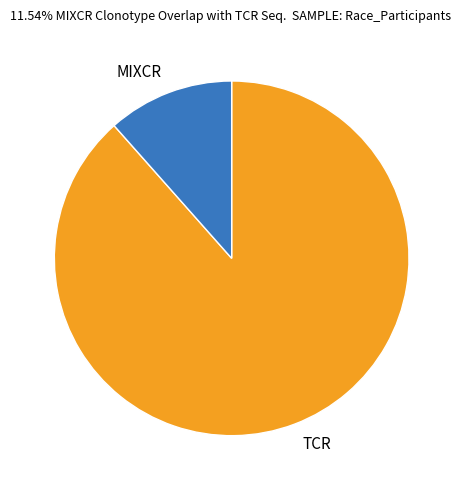

Is it true that MIXCR is 2% of the pie?

False